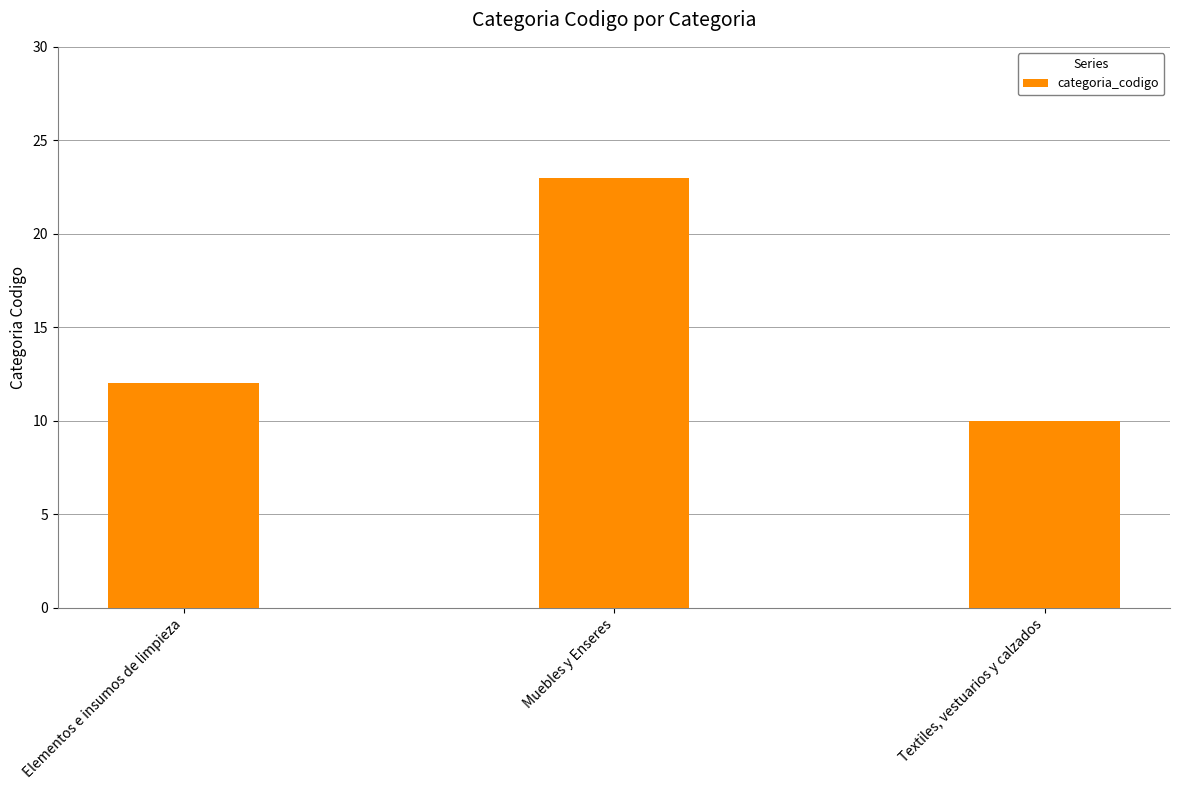

List the labels in order of value, largest first.

Muebles y Enseres, Elementos e insumos de limpieza, Textiles, vestuarios y calzados